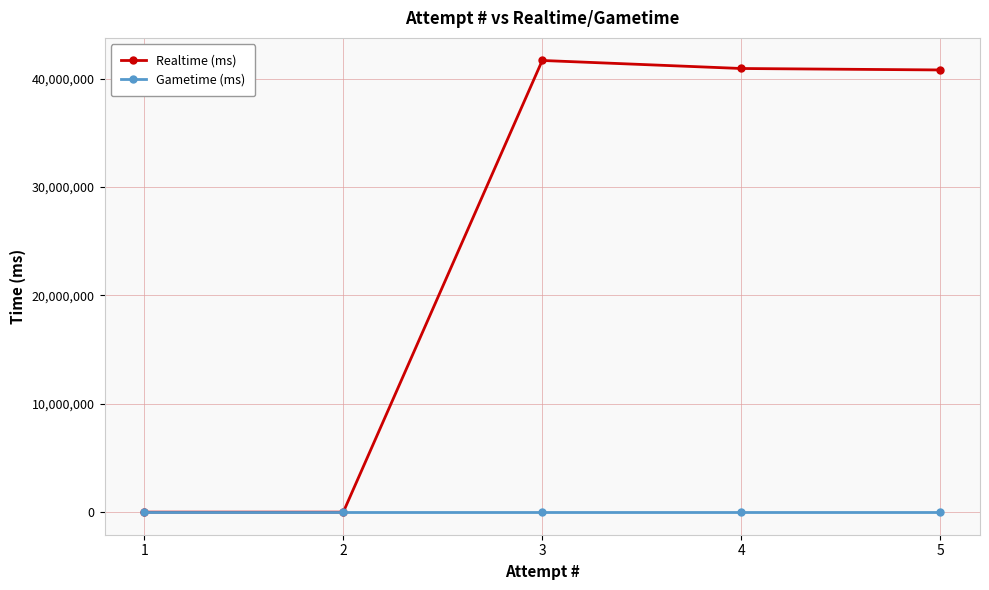

Which series has the largest total across all categories?

Realtime (ms)